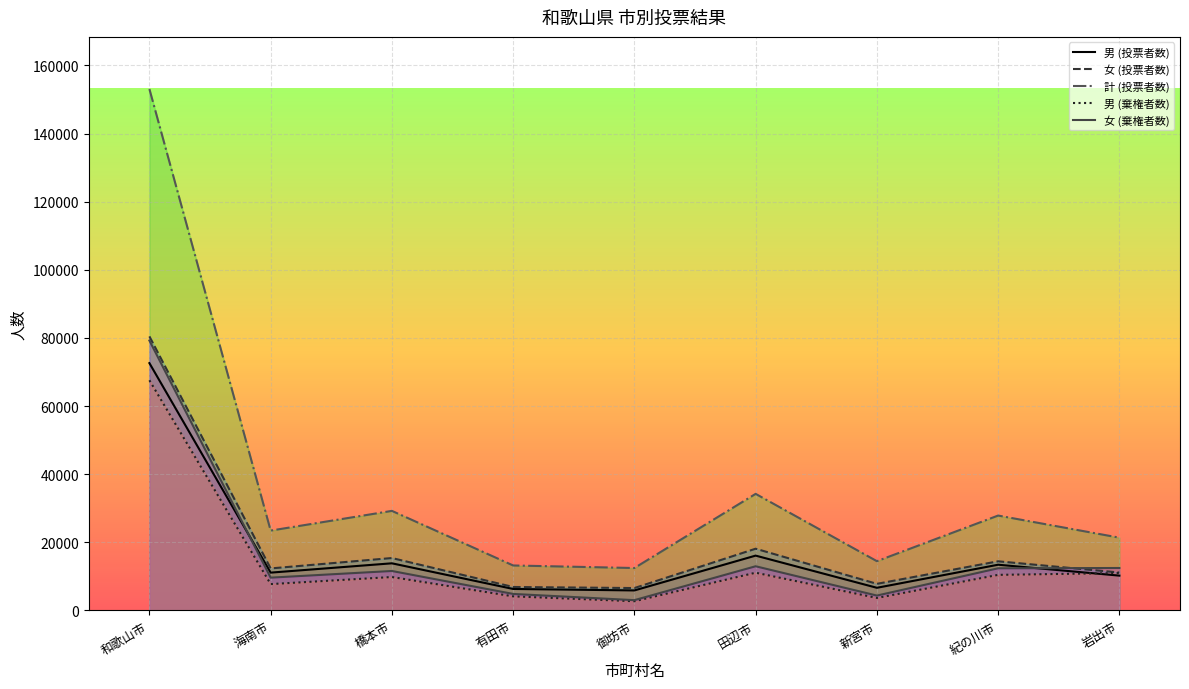

True or false: 男 (棄権者数) has a value of 6416 at 新宮市.

False